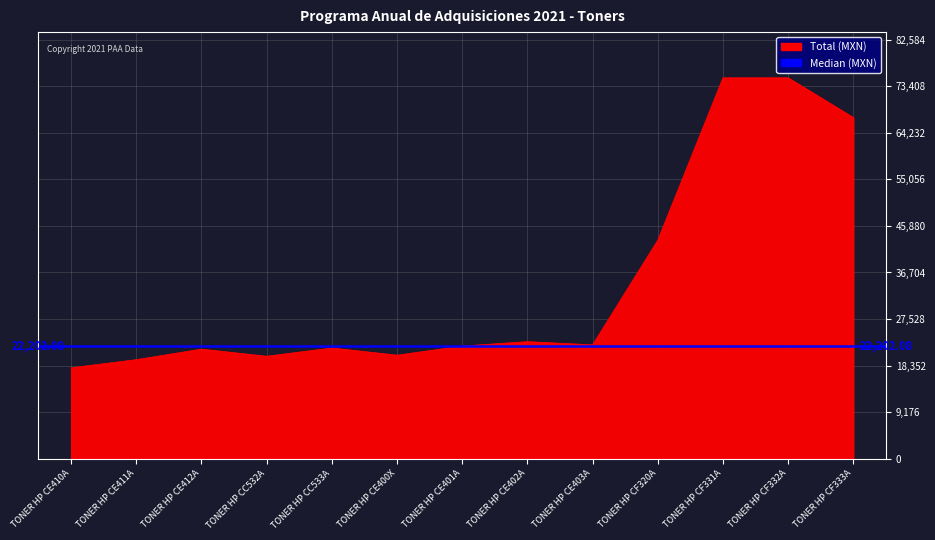

How many points are lower than both their immediate neighbors (excluding endpoints)?

3